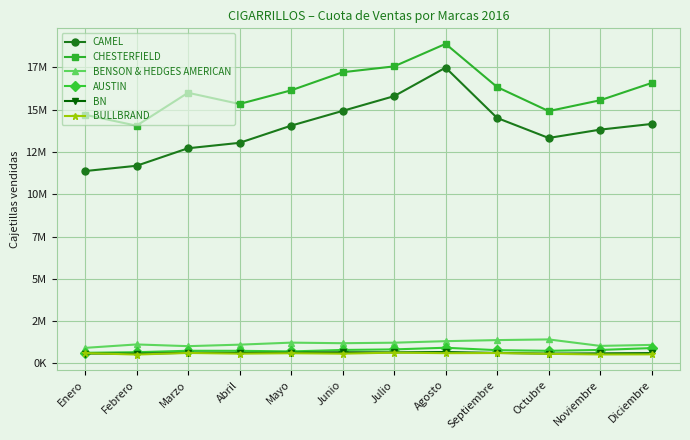

What is the value of the CHESTERFIELD point at the 1st from the left?

14693509